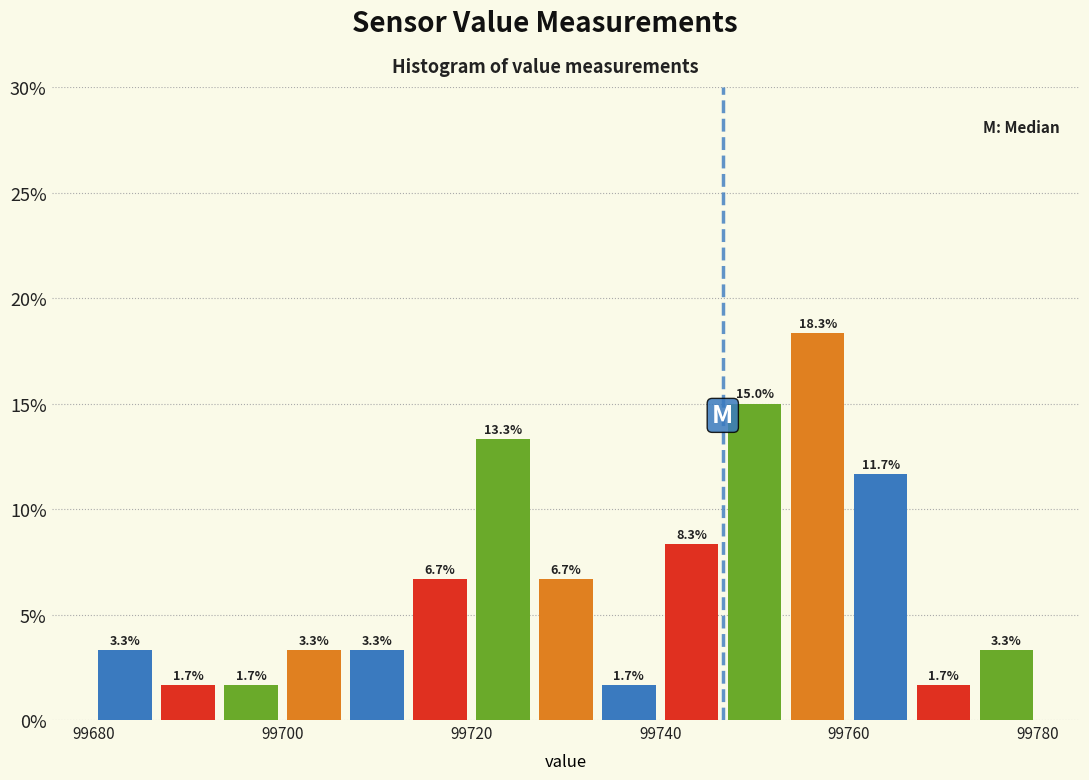

Read against the x-axis, roughly where is the centre of the tallest bar?

99756